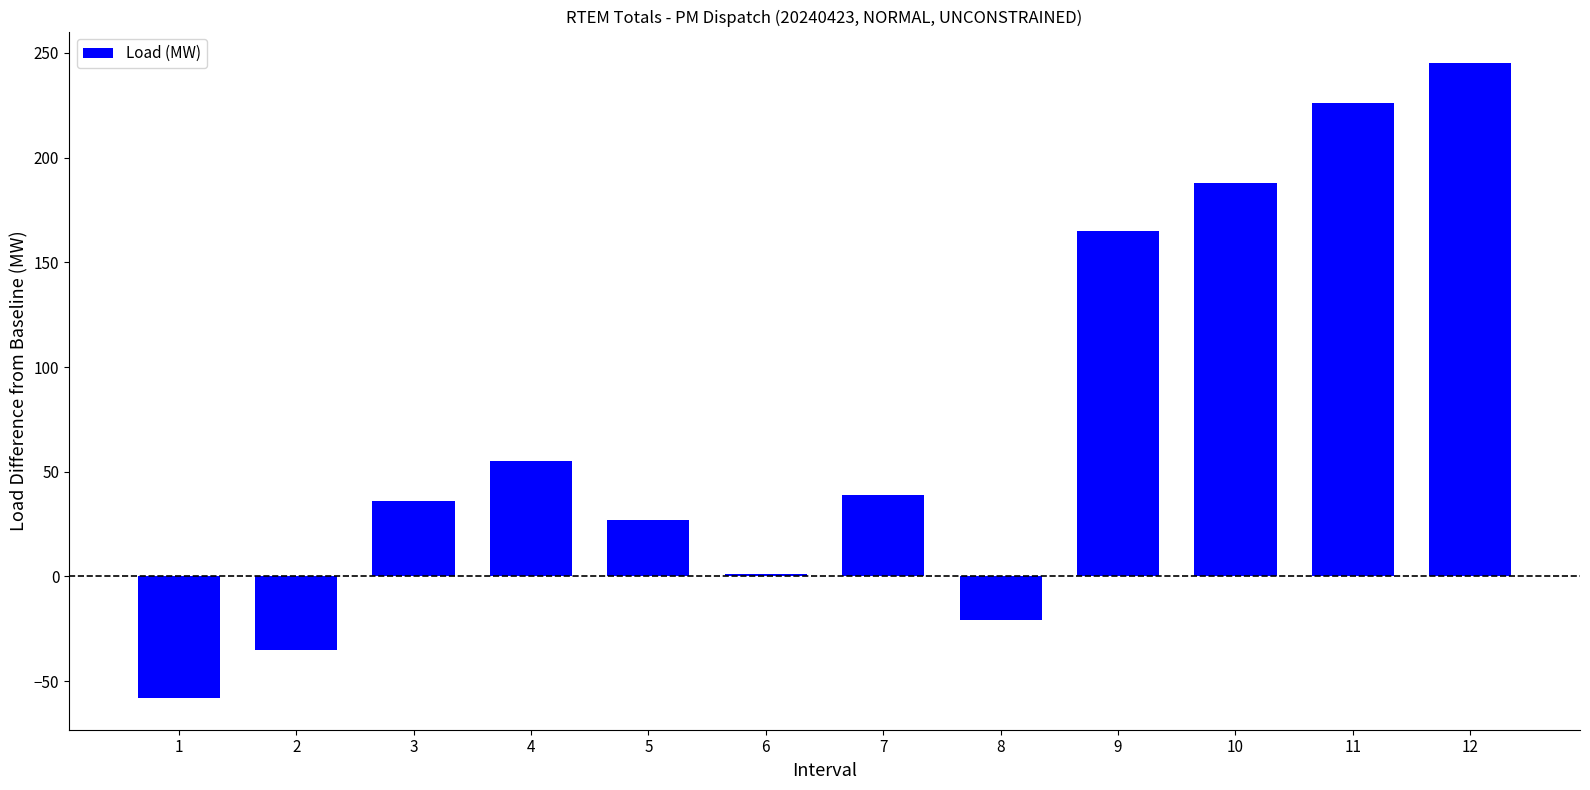

Reading left to right, extract all data points from this chart.

-58	-35	36	55	27	1	39	-21	165	188	226	245